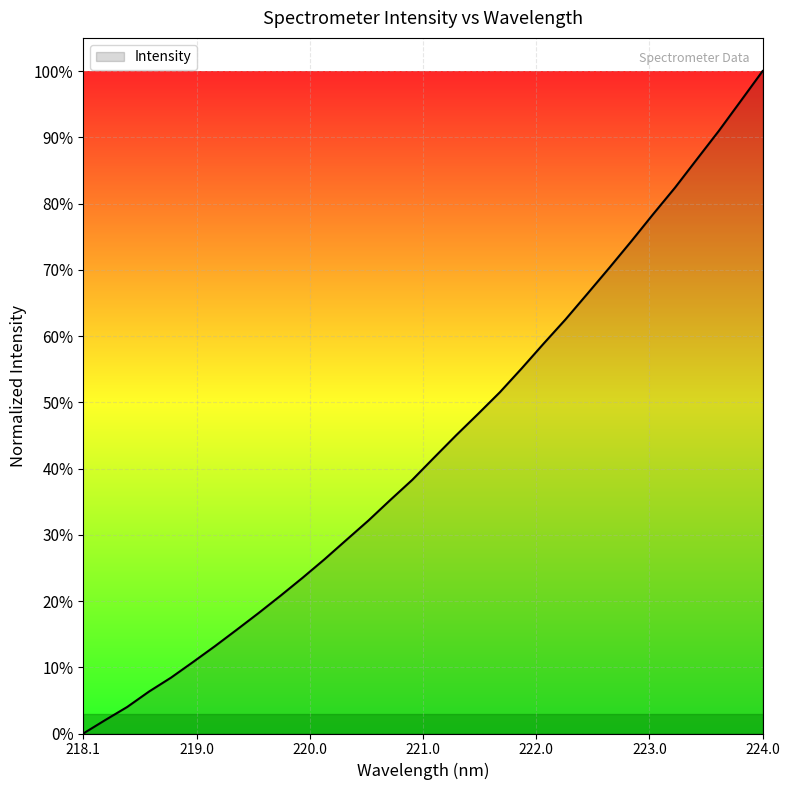

What is the difference between the maximum and minimum values?

100.0